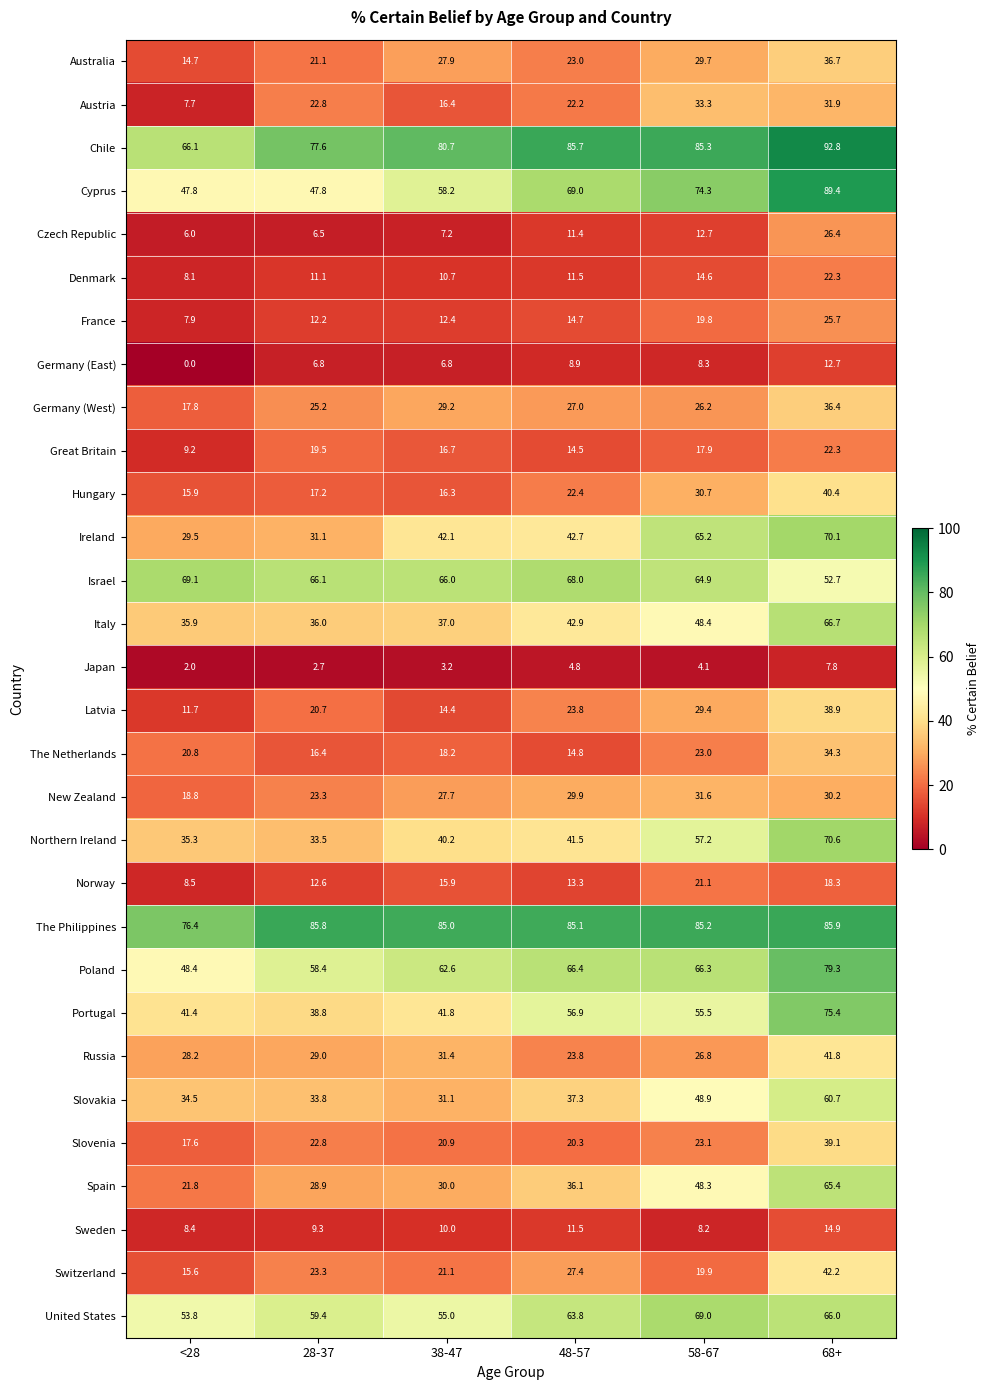

At which category is the sum across all series the highest?

68+